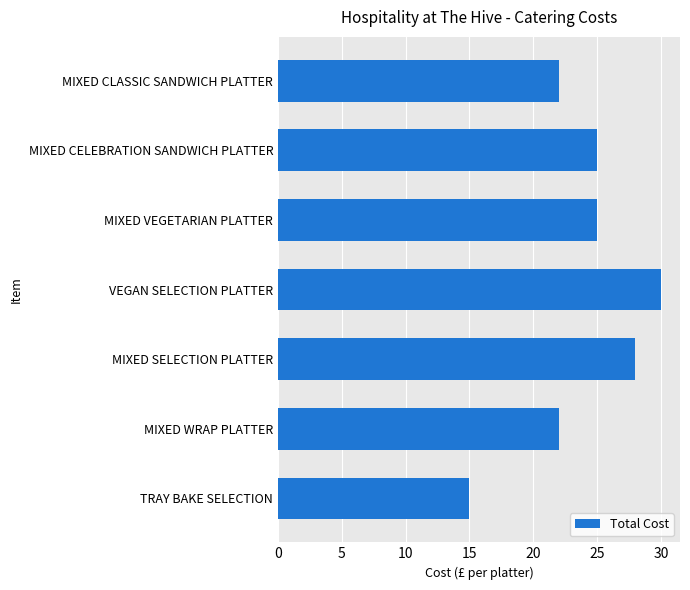

Which category has the highest value across all series?

VEGAN SELECTION PLATTER